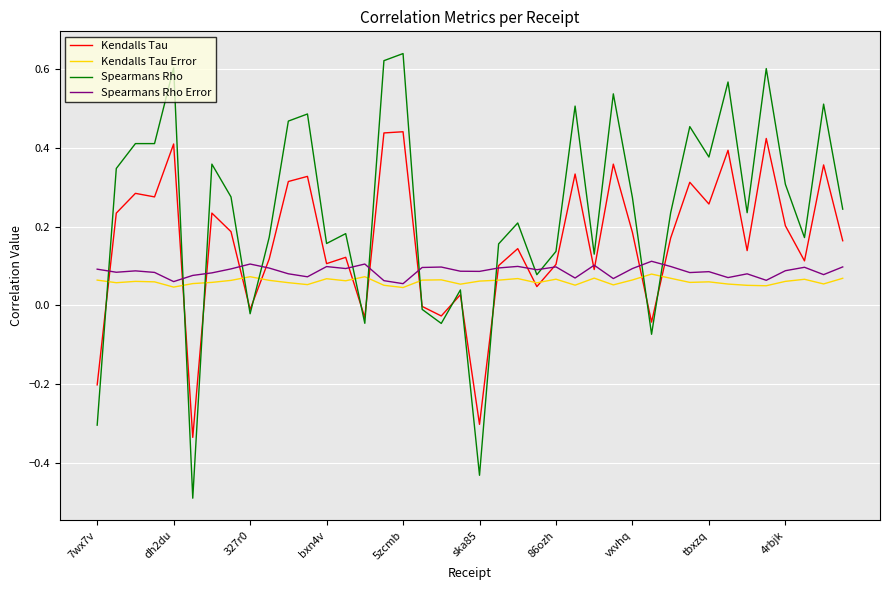

Which series has the largest total across all categories?

Spearmans Rho